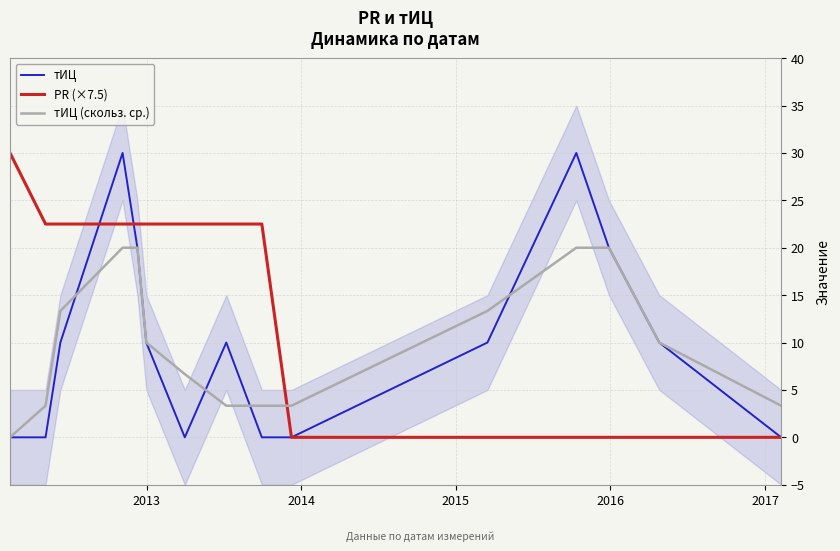

What is the highest value of the тИЦ series?

30.0